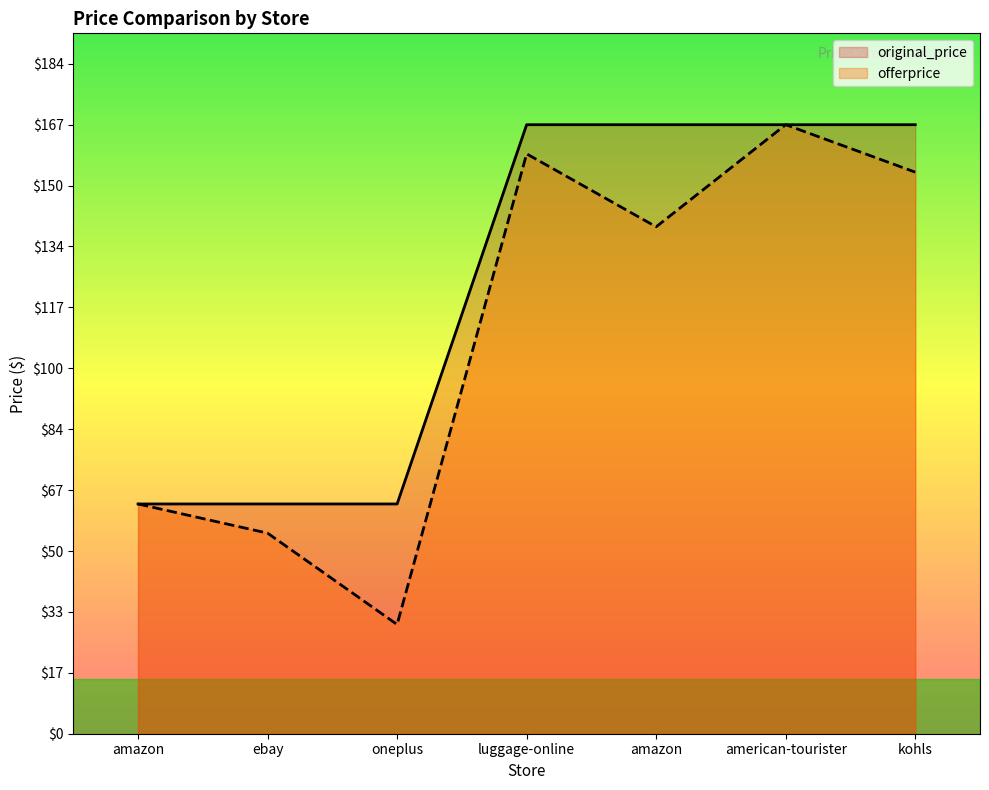

Which series has the largest total across all categories?

original_price